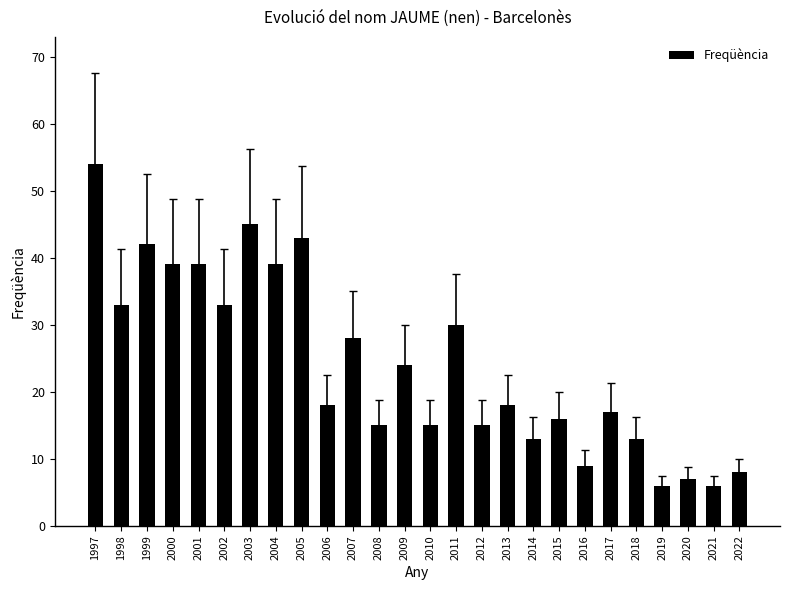

What is the sum of the values at 2016 and 2009?

33